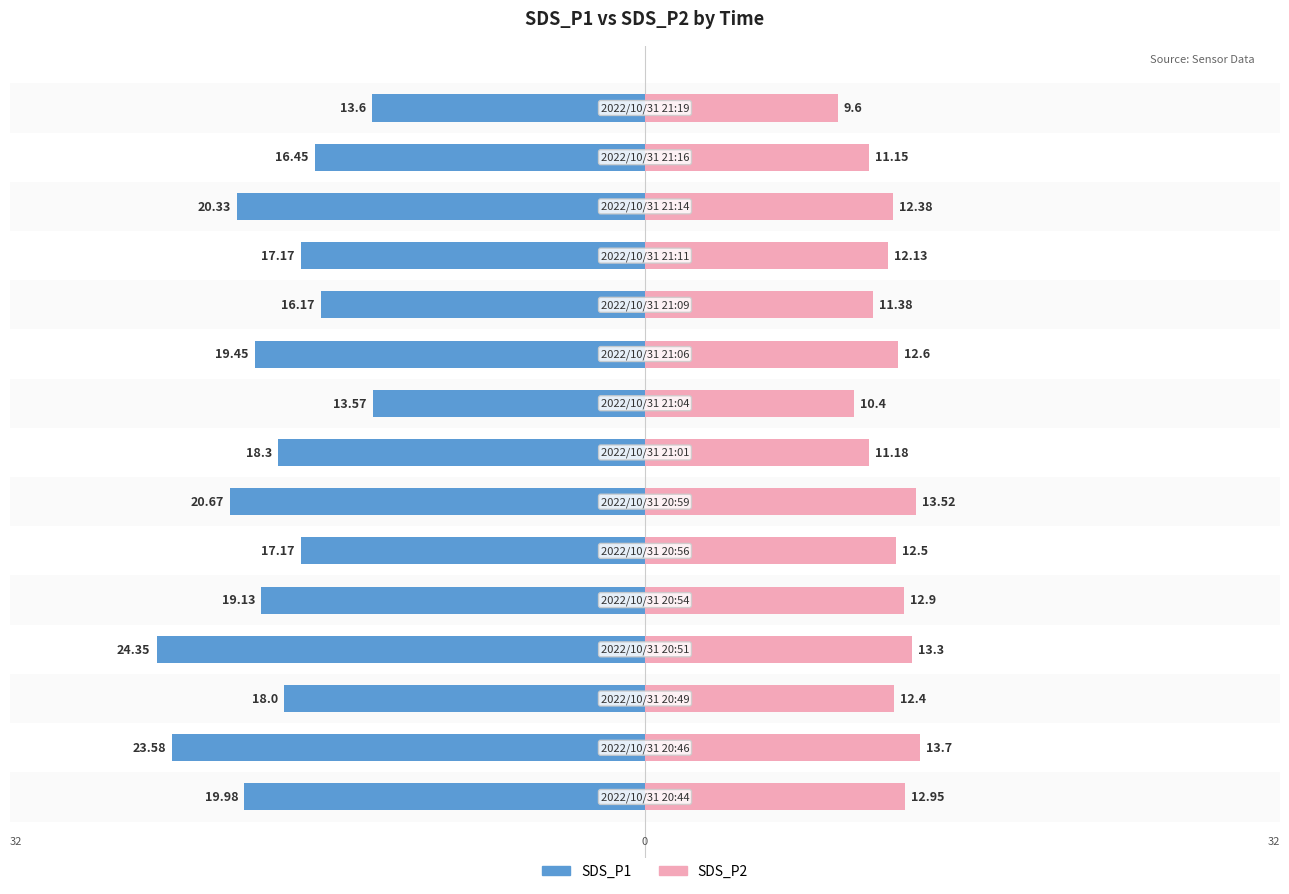

What is the difference between the maximum and minimum values in the SDS_P1 series?

10.8